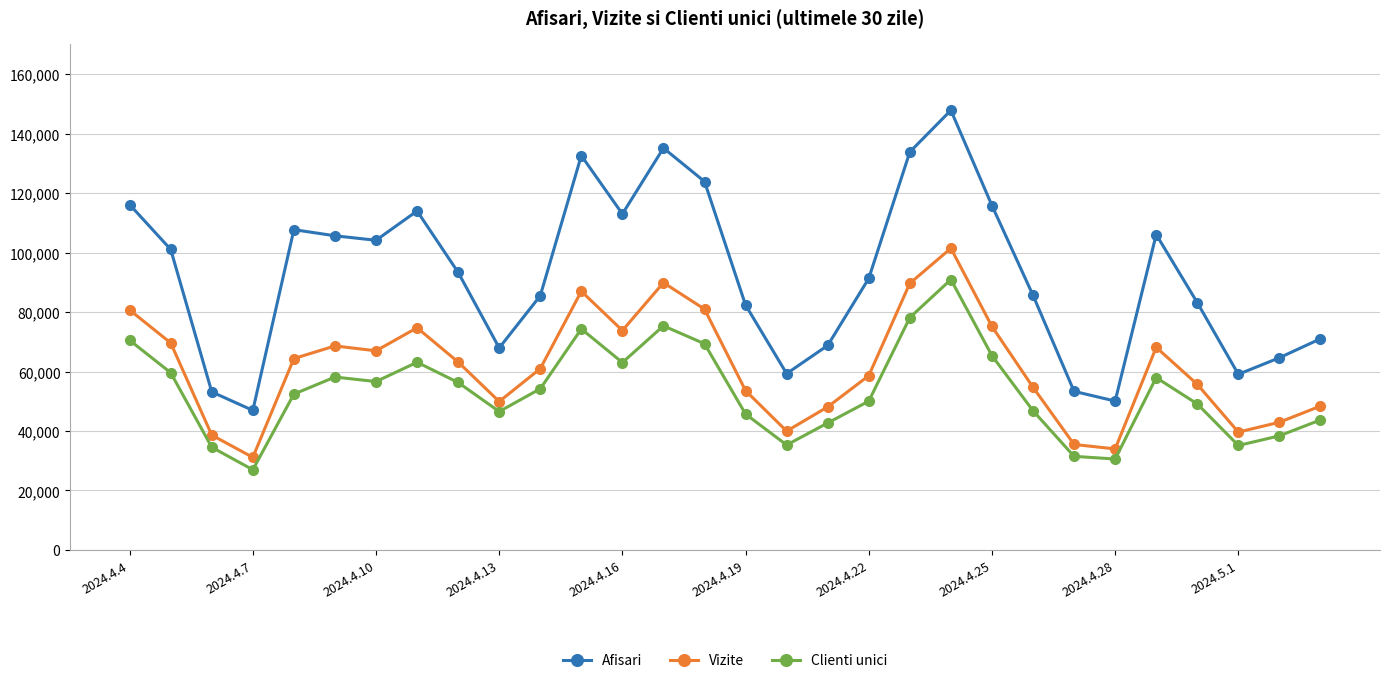

Which series has the largest range (max minus min)?

Afisari